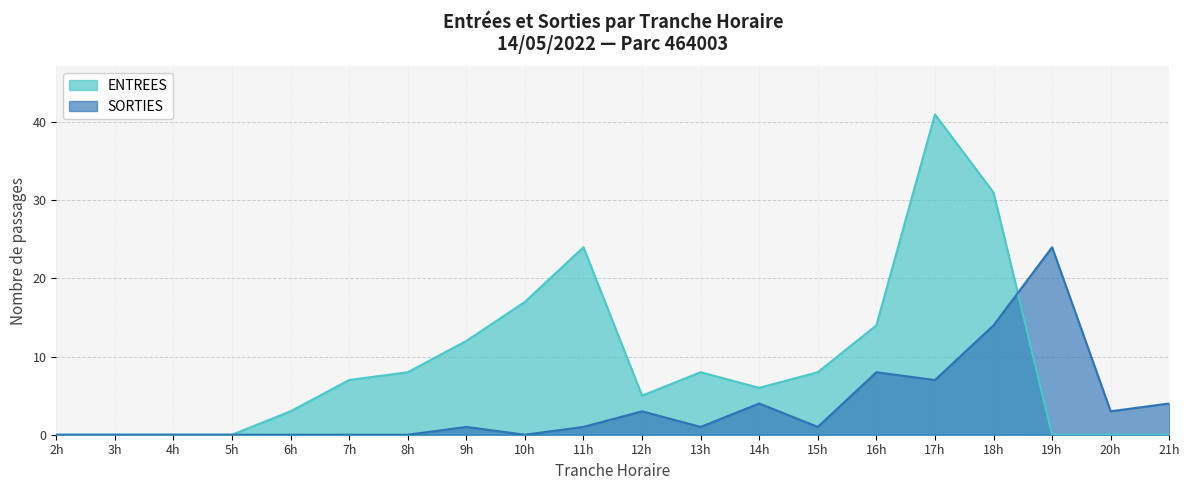

How many interior local peaks does the SORTIES series have?

4